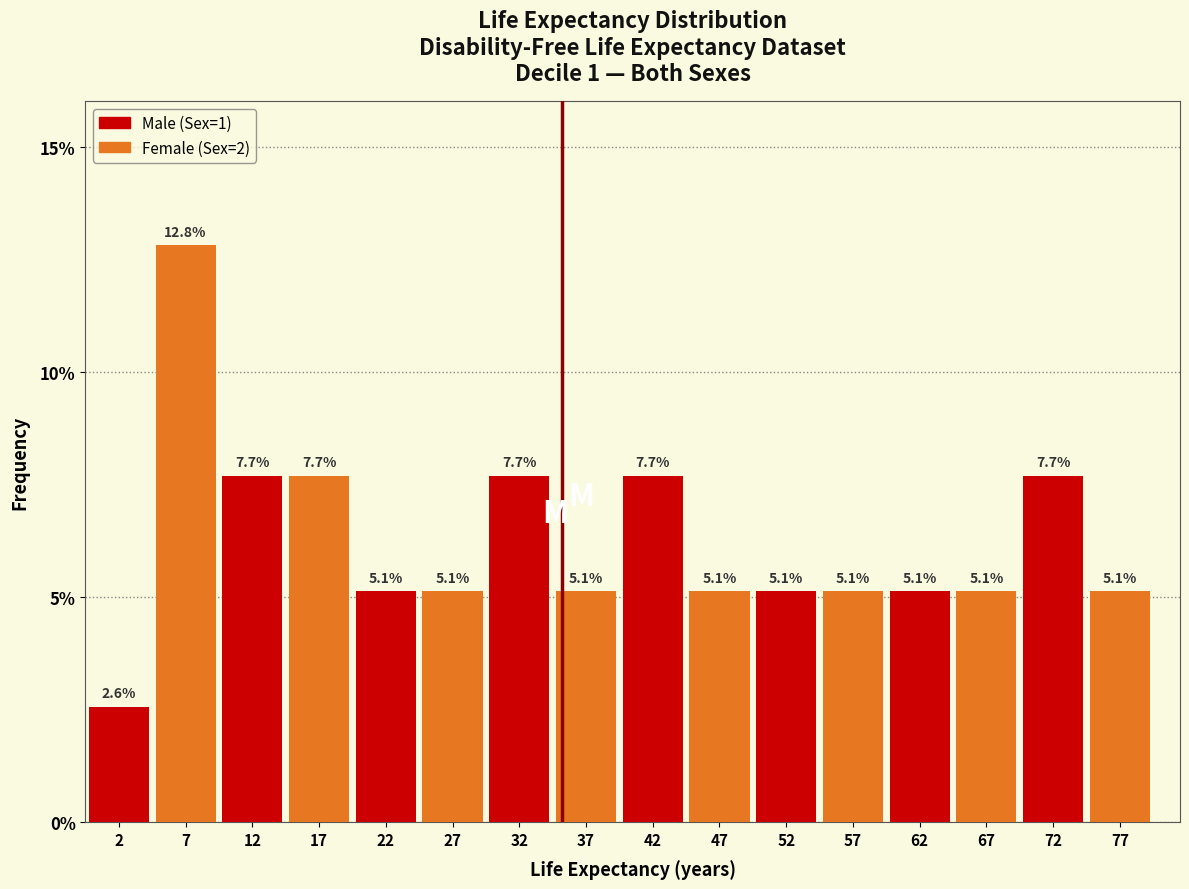

Which series has the largest total across all categories?

Female (Sex=2)